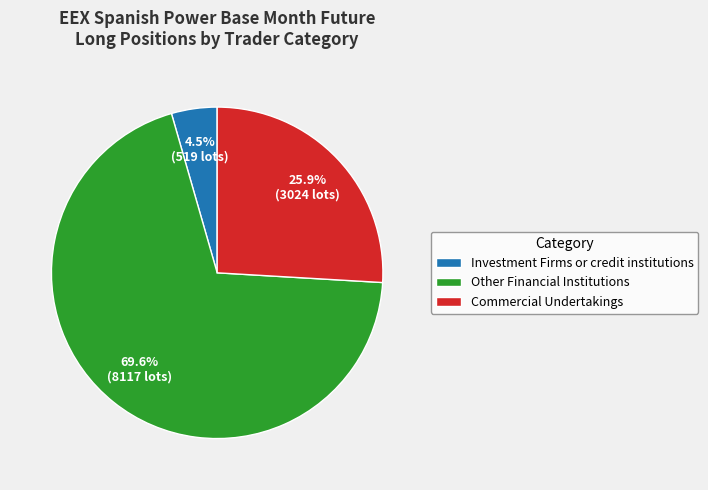

Combined, what portion of the pie is Investment Firms or credit institutions and Commercial Undertakings?

30.4%